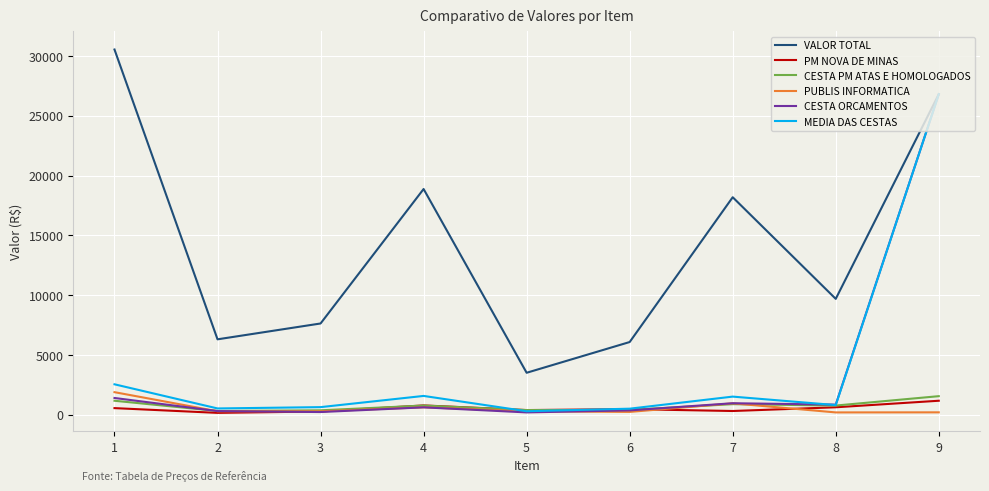

True or false: CESTA ORCAMENTOS has more than 2 interior local peaks.

False